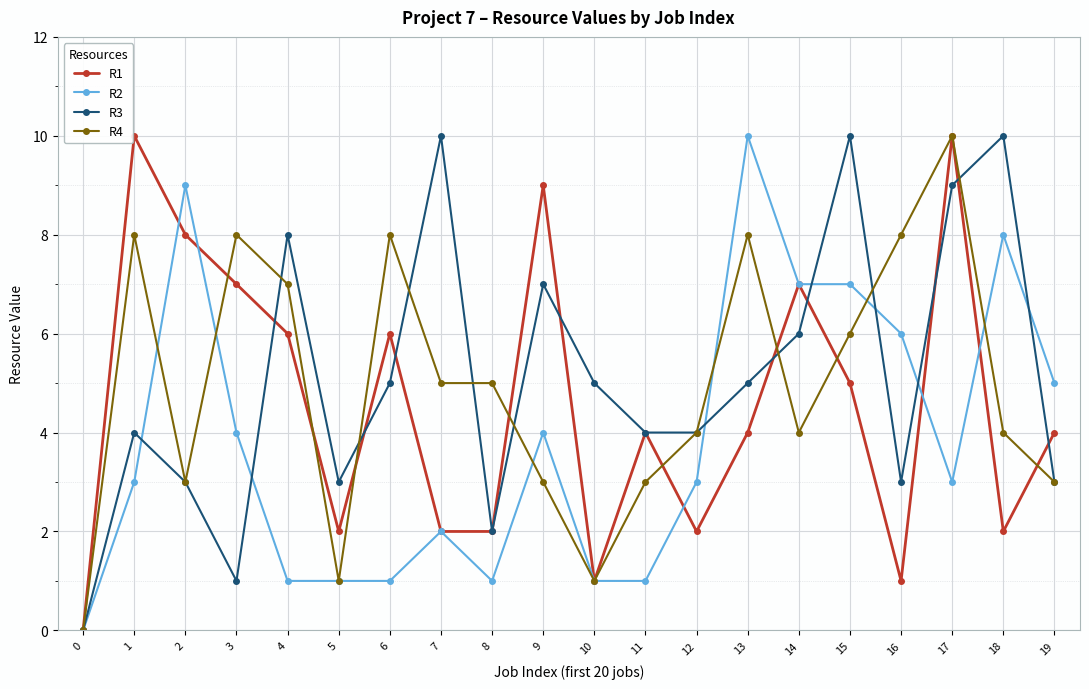

What is the difference between the maximum and minimum values in the R3 series?

10